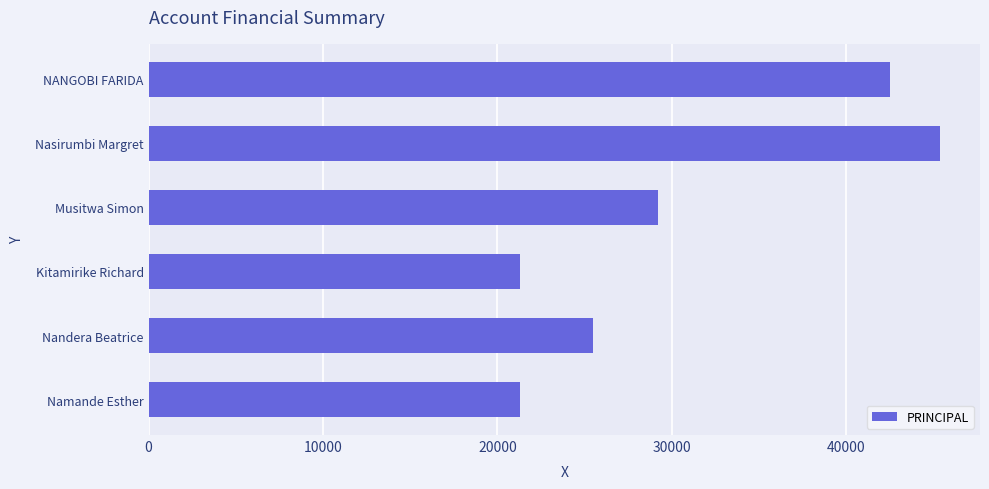

What value does the data have at Namande Esther?

21300